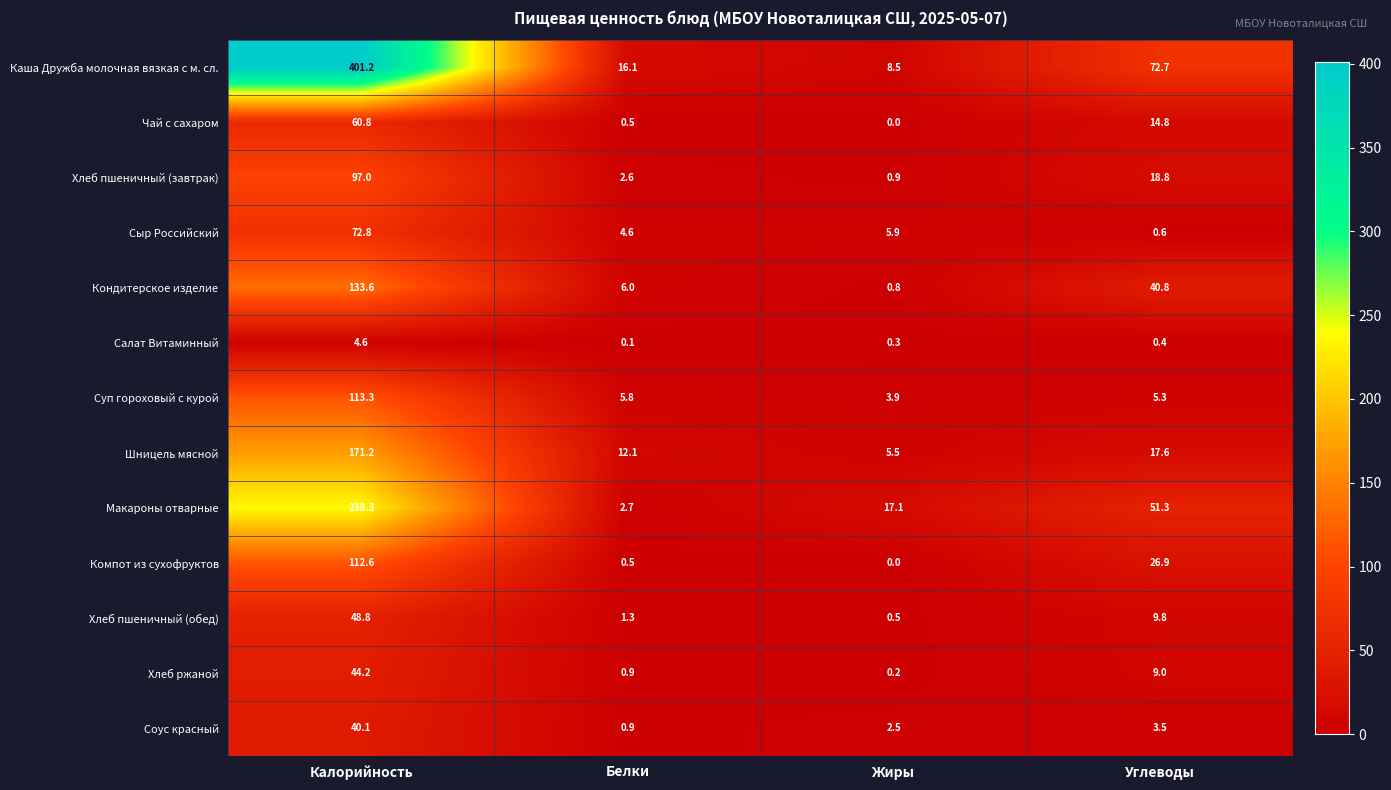

Where is Хлеб ржаной nearest to the value 22?

Углеводы